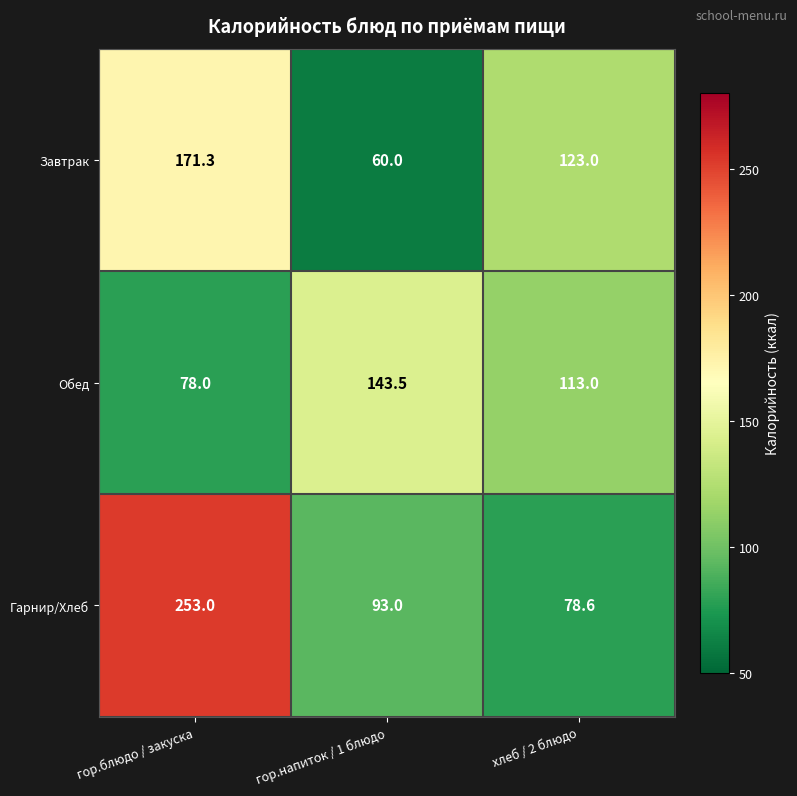

The value of Обед at гор.блюдо / закуска is 78.0. True or false?

True